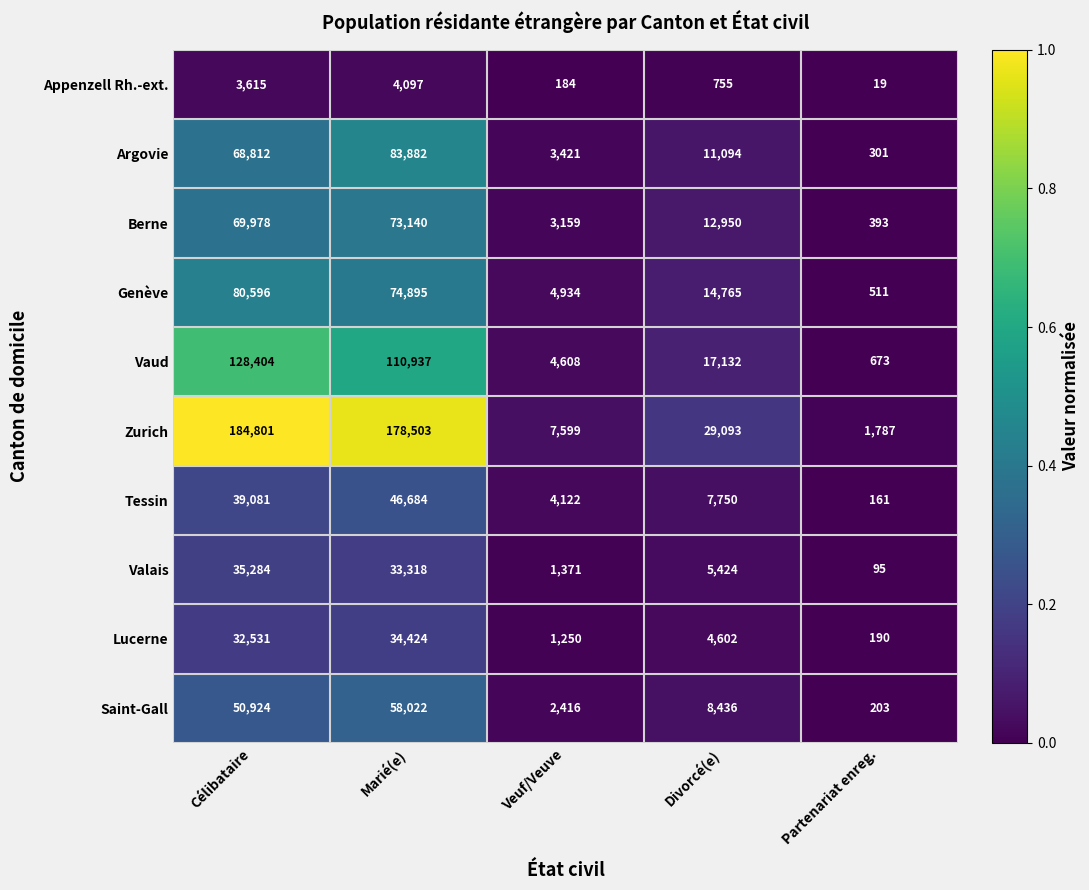

What is the total value across all series at Marié(e)?

697902